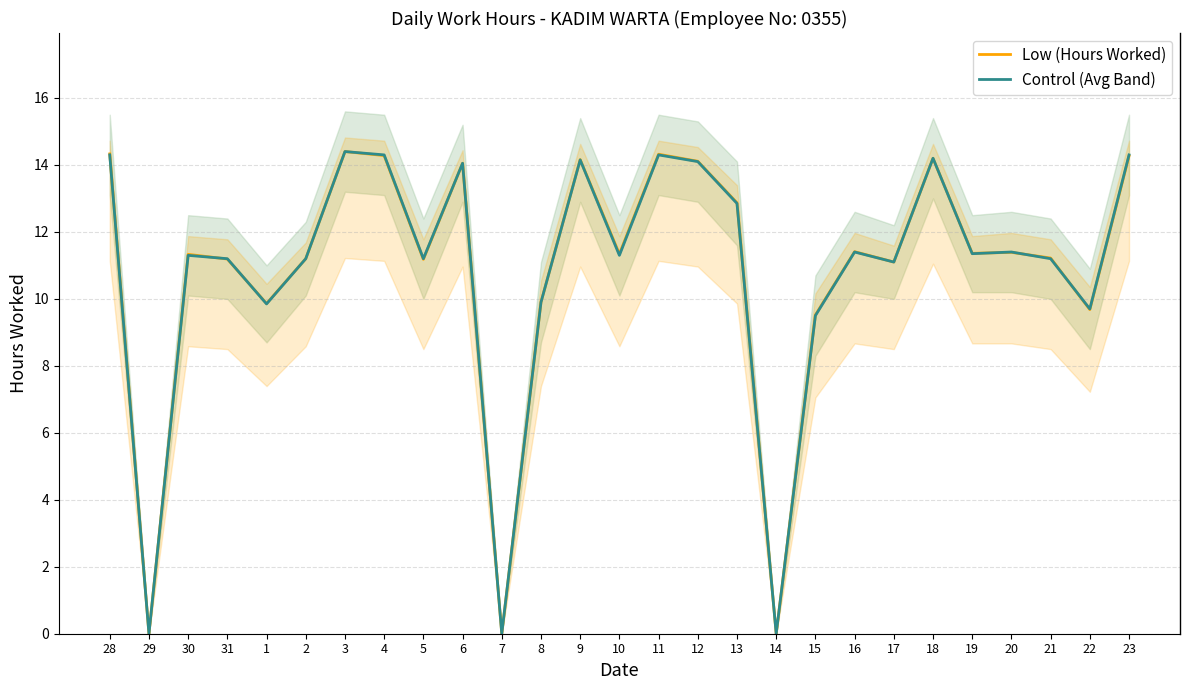

Reading left to right, list all the values displayed in this chart.

Low (Hours Worked): 28=14.3	29=0.0	30=11.3	31=11.2	1=9.9	2=11.2	3=14.4	4=14.3	5=11.2	6=14.1	7=0.0	8=9.9	9=14.2	10=11.3	11=14.3	12=14.1	13=12.9	14=0.0	15=9.5	16=11.4	17=11.1	18=14.2	19=11.4	20=11.4	21=11.2	22=9.7	23=14.3
Control (Avg Band): 28=14.3	29=0.0	30=11.3	31=11.2	1=9.8	2=11.2	3=14.4	4=14.3	5=11.2	6=14.1	7=0.0	8=9.9	9=14.2	10=11.3	11=14.3	12=14.1	13=12.8	14=0.0	15=9.5	16=11.4	17=11.1	18=14.2	19=11.3	20=11.4	21=11.2	22=9.7	23=14.3